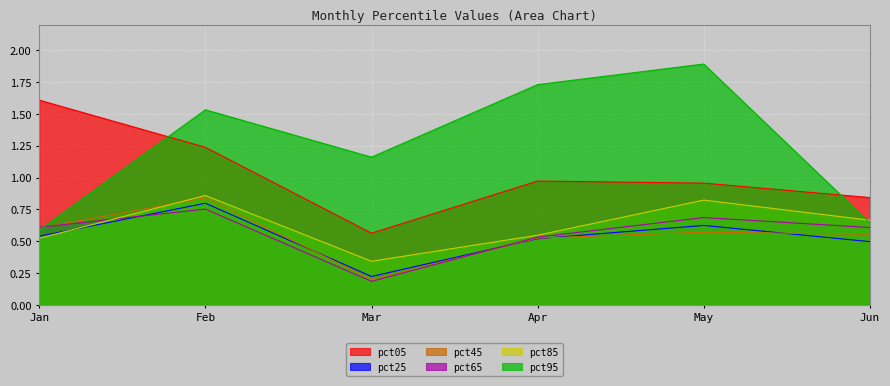

What is the difference between the highest and lowest values at Apr?

1.2